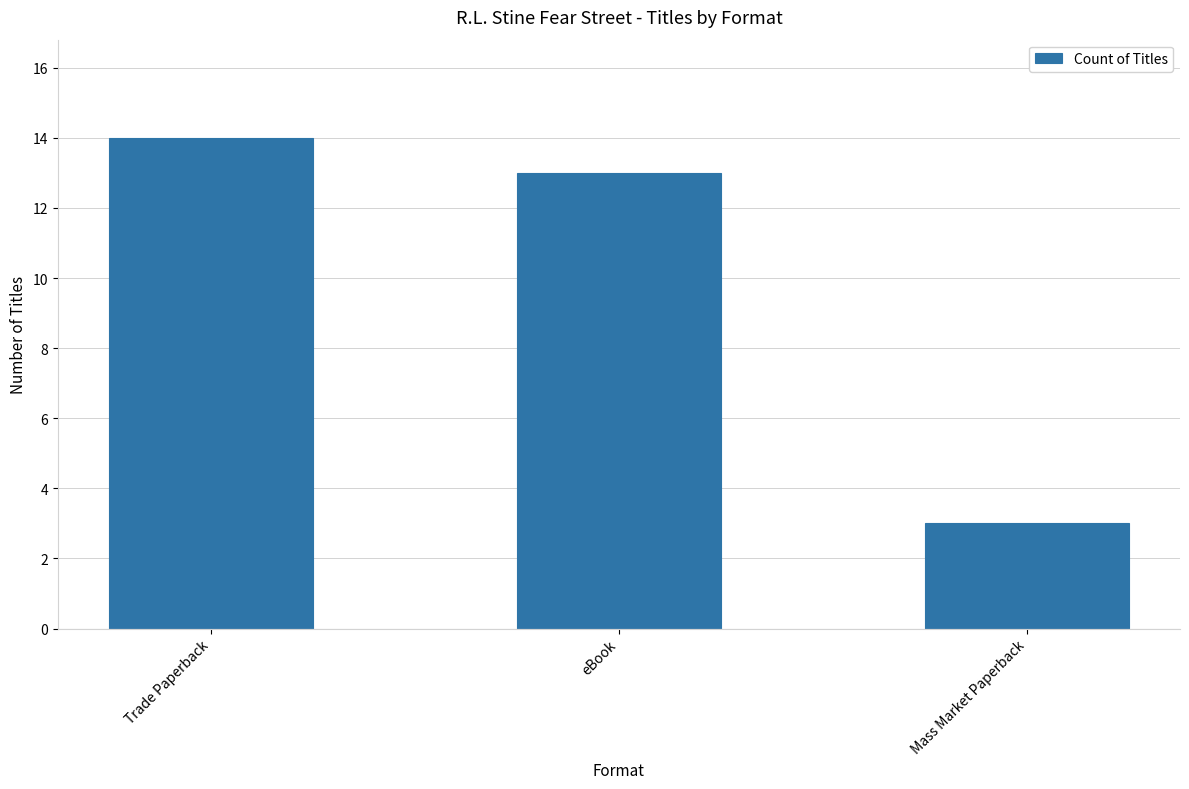

Reading left to right, extract all data points from this chart.

Trade Paperback=14	eBook=13	Mass Market Paperback=3